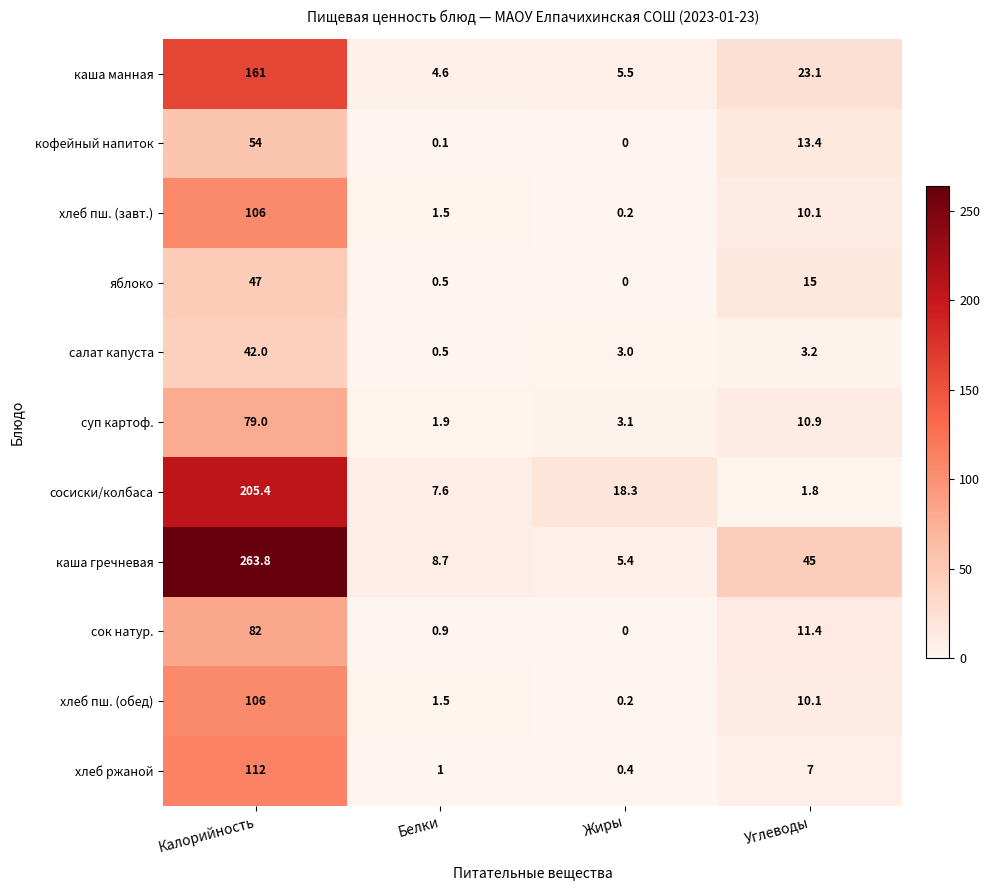

At which category is the sum across all series the highest?

Калорийность